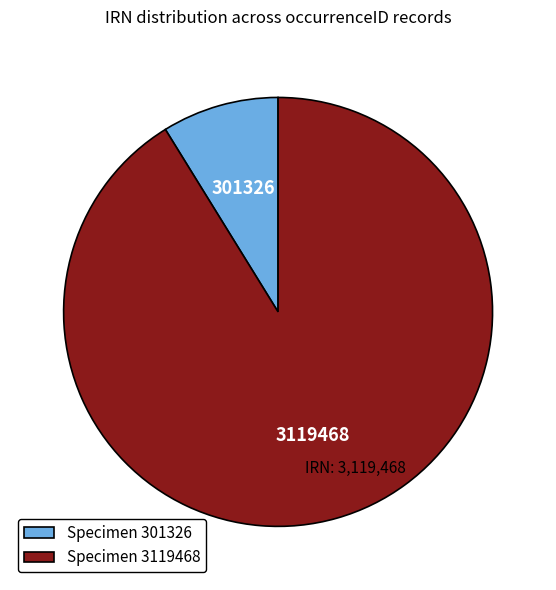

Between Specimen 3119468 and Specimen 301326, which is larger?

Specimen 3119468